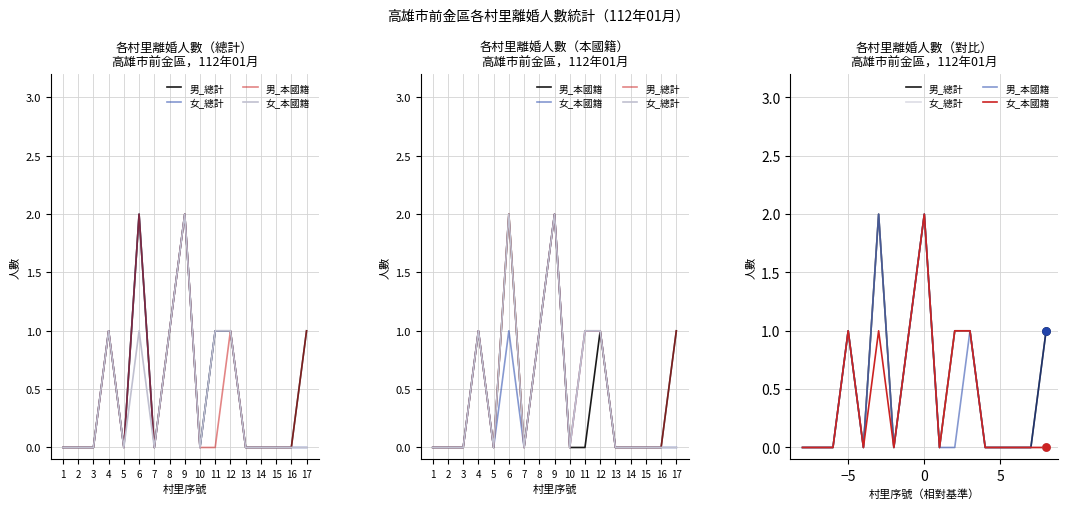

At which category is the sum across all series the highest?

9